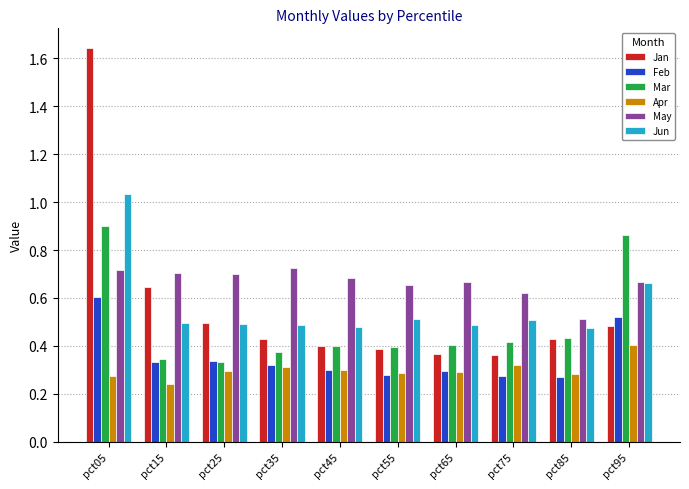

What is the sum of all May values?

6.6